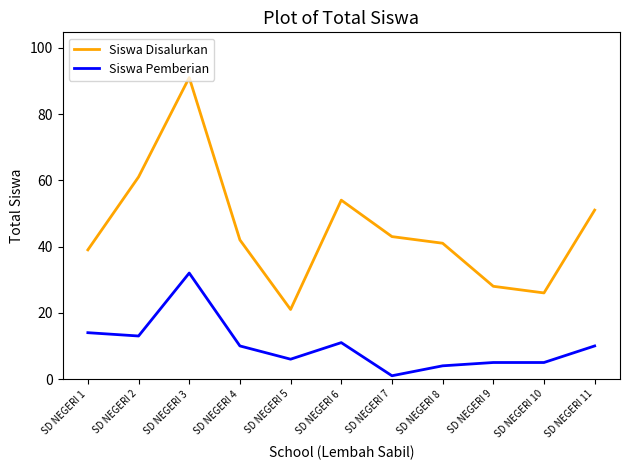

At which category is the sum across all series the highest?

SD NEGERI 3